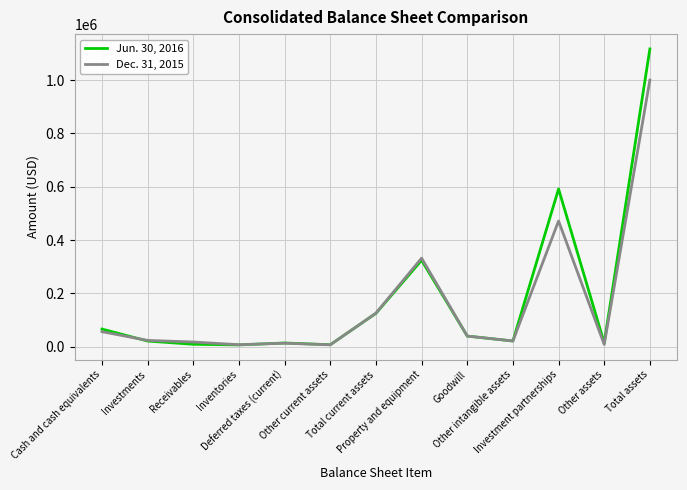

Rank the series by their maximum value, from lowest to highest.

Dec. 31, 2015, Jun. 30, 2016